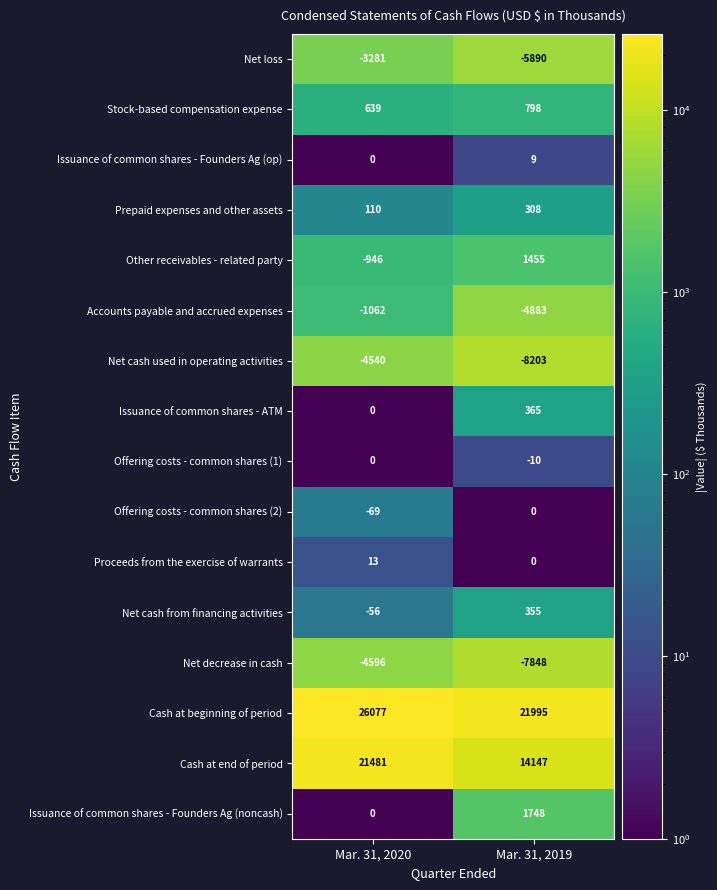

At which category does the chart reach its minimum across all series?

Mar. 31, 2019